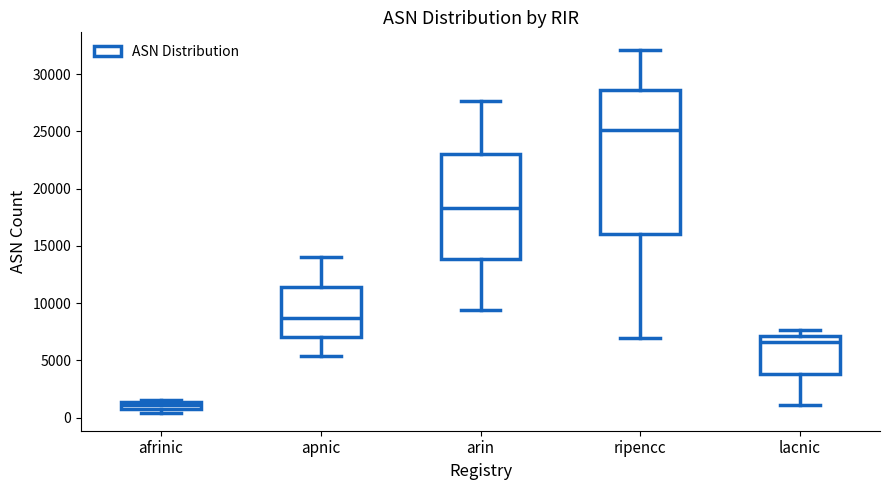

Comparing the boxes themselves (not the whiskers), which one is the tallest?

ripencc